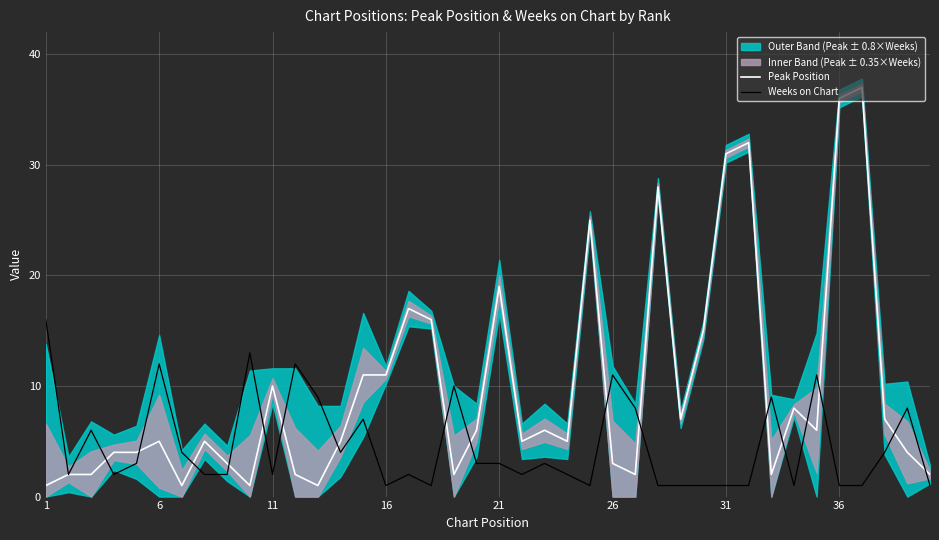

What is the maximum value for Weeks on Chart?

16